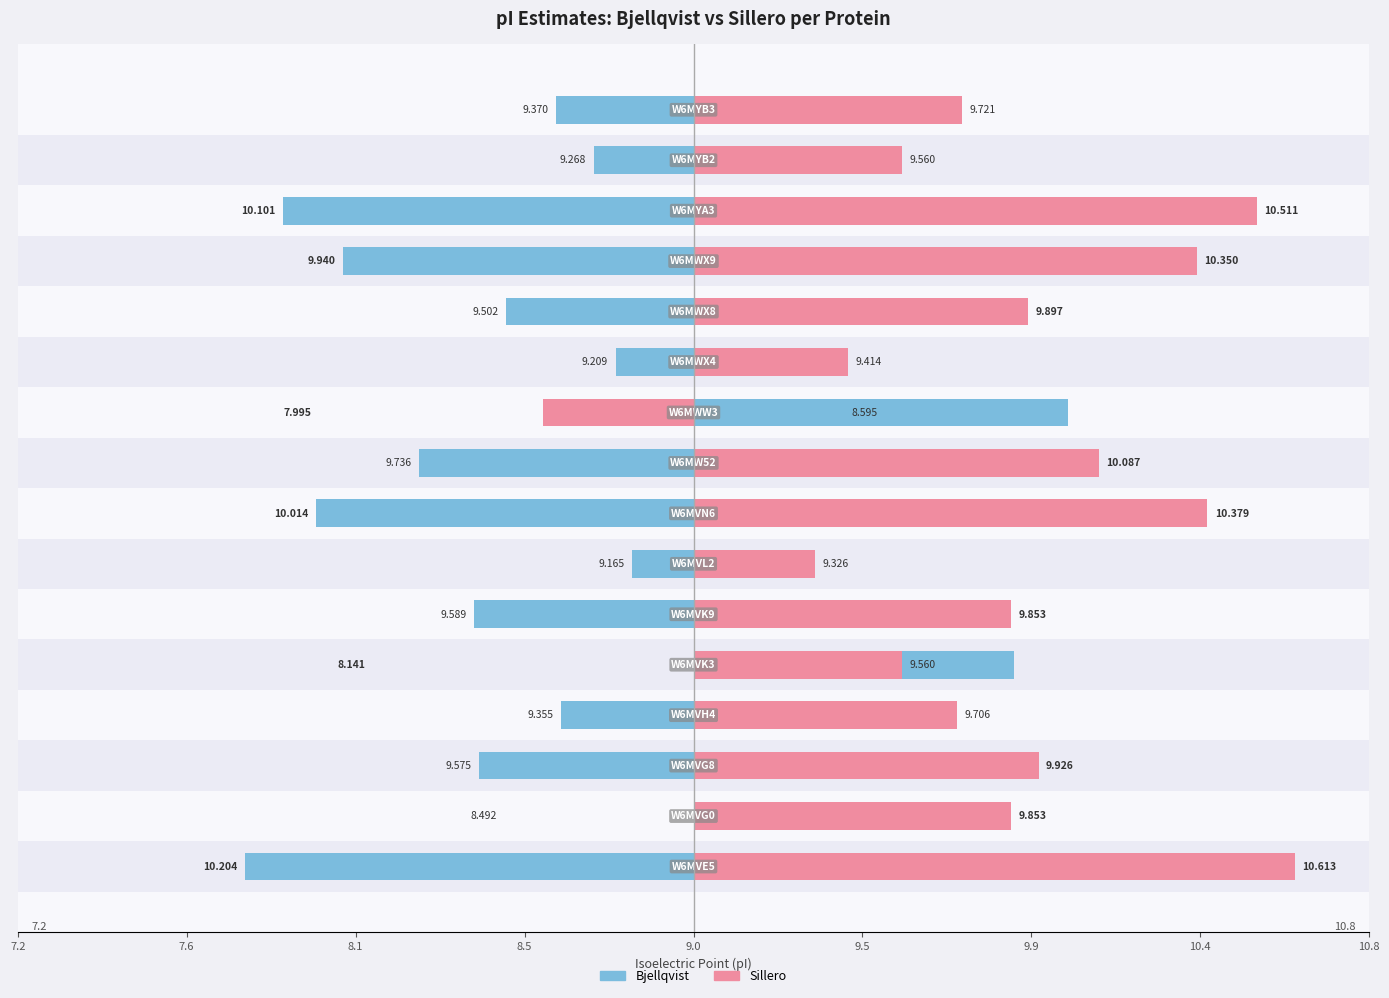

Count the number of categories in the chart.

16